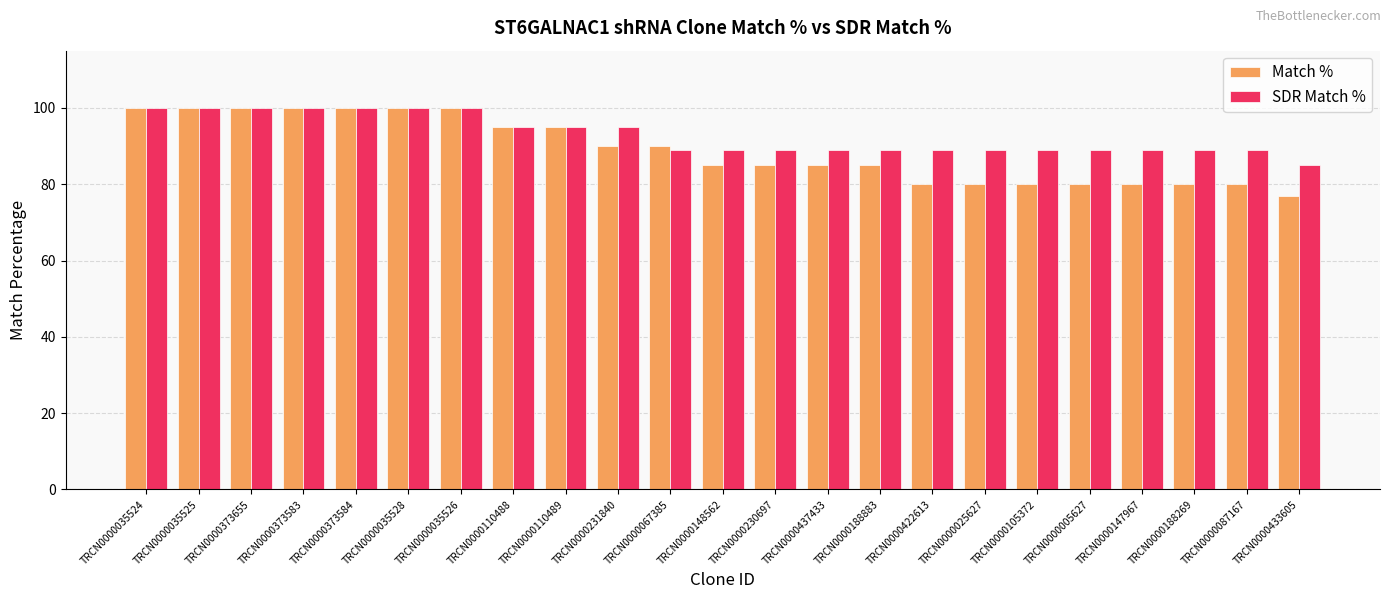

The Match % series shows 80 at TRCN0000005627. True or false?

True